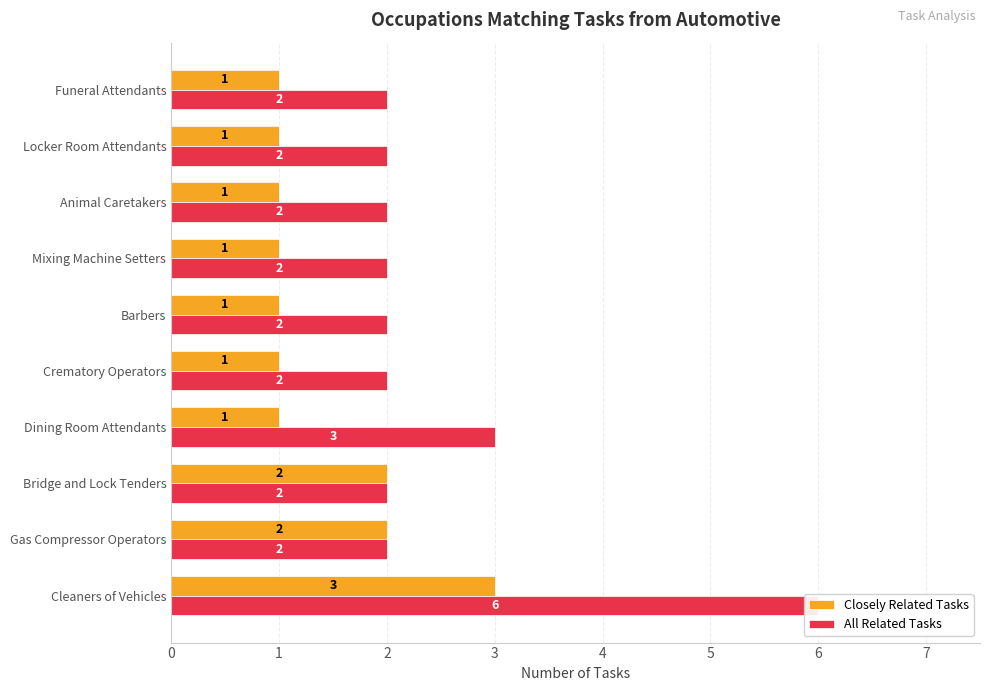

What is the value of the Closely Related Tasks bar at the 4th from the left?

1